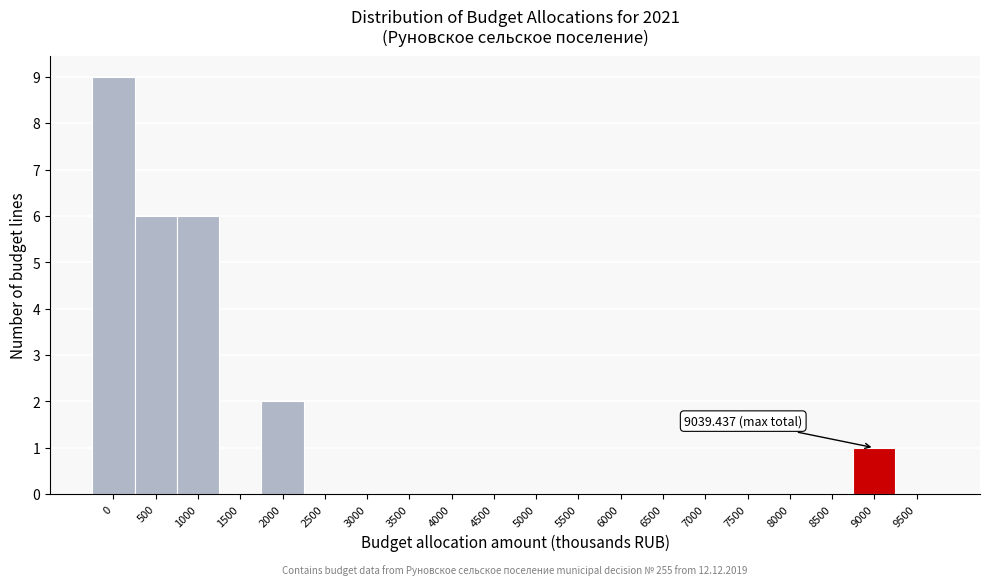

Between 500 and 4000, which is larger?

500